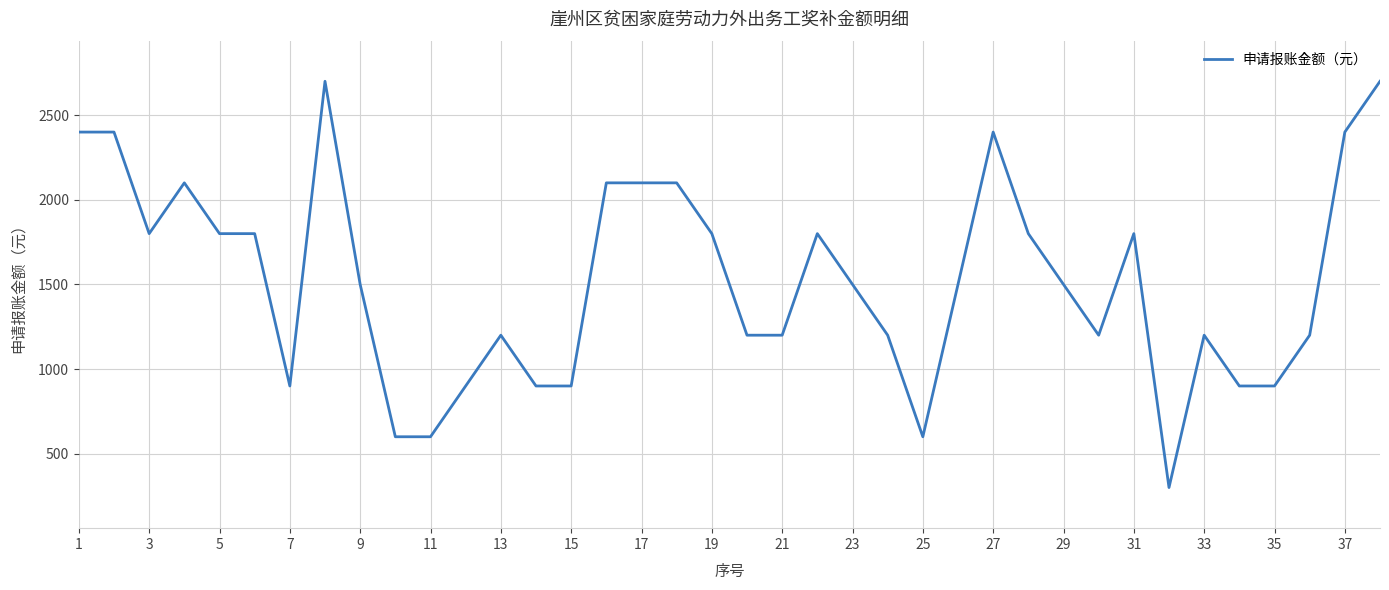

What is the difference between the maximum and minimum values?

2400